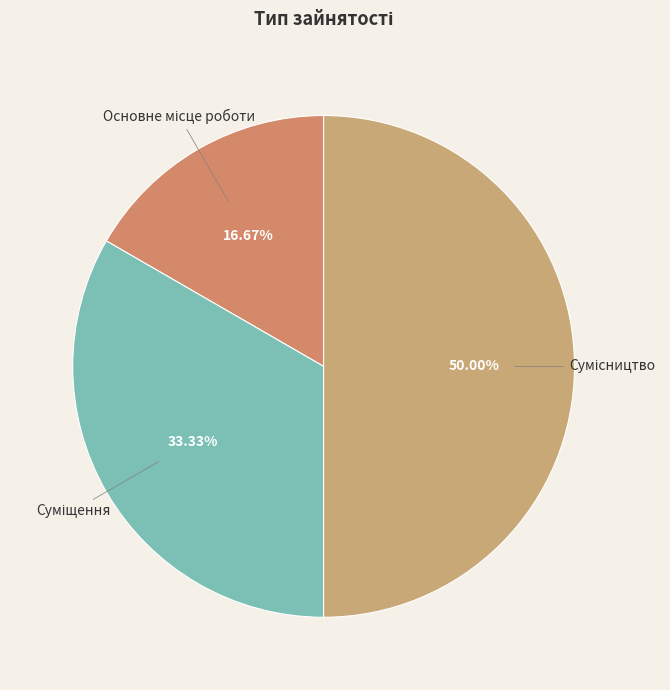

To the nearest percent, what is the difference between the Основне місце роботи and Суміщення slice percentages?

17%